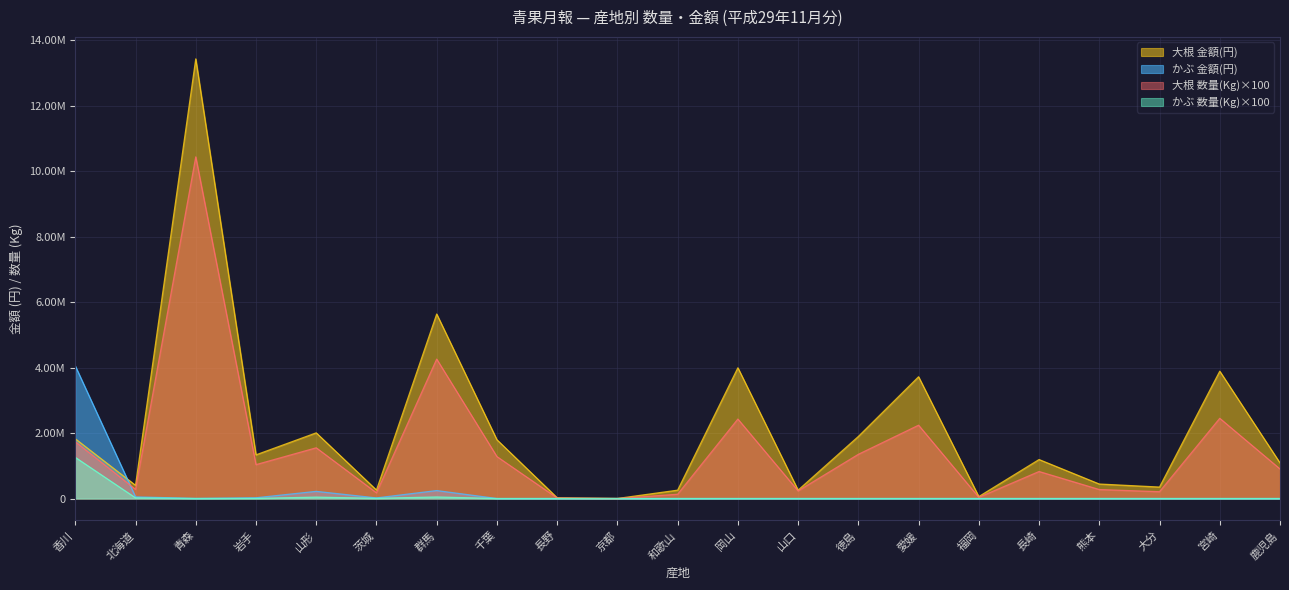

Reading right to left, transcribe all the data shown in this chart.

大根 金額(円): 鹿児島=1087128	宮崎=3890111	大分=349758	熊本=442638	長崎=1190555	福岡=59130	愛媛=3719874	徳島=1895518	山口=255636	岡山=3994025	和歌山=254880	京都=1188	長野=22540	千葉=1794517	群馬=5636959	茨城=258001	山形=2006198	岩手=1334254	青森=13433379	北海道=403369	香川=1825080
かぶ 金額(円): 鹿児島=0	宮崎=0	大分=0	熊本=0	長崎=0	福岡=0	愛媛=0	徳島=0	山口=0	岡山=0	和歌山=0	京都=0	長野=0	千葉=0	群馬=242600	茨城=18144	山形=218419	岩手=22939	青森=3067	北海道=49680	香川=4051194
大根 数量(Kg): 鹿児島=902500	宮崎=2450500	大分=207500	熊本=274000	長崎=825000	福岡=35000	愛媛=2240000	徳島=1350000	山口=231500	岡山=2427500	和歌山=130000	京都=100	長野=15000	千葉=1281000	群馬=4259500	茨城=174000	山形=1549400	岩手=1035000	青森=10439000	北海道=279000	香川=1733800
かぶ 数量(Kg): 鹿児島=0	宮崎=0	大分=0	熊本=0	長崎=0	福岡=0	愛媛=0	徳島=0	山口=0	岡山=0	和歌山=0	京都=0	長野=0	千葉=0	群馬=47000	茨城=6000	山形=42400	岩手=3100	青森=500	北海道=20000	香川=1256900